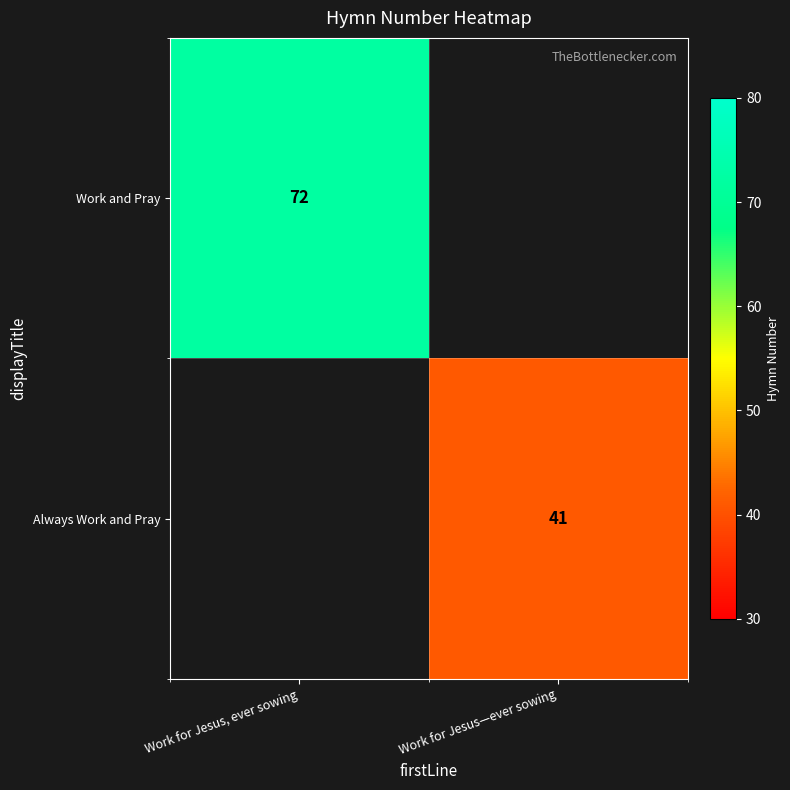

Between Work for Jesus—ever sowing and Work for Jesus, ever sowing, which is larger?

Work for Jesus, ever sowing